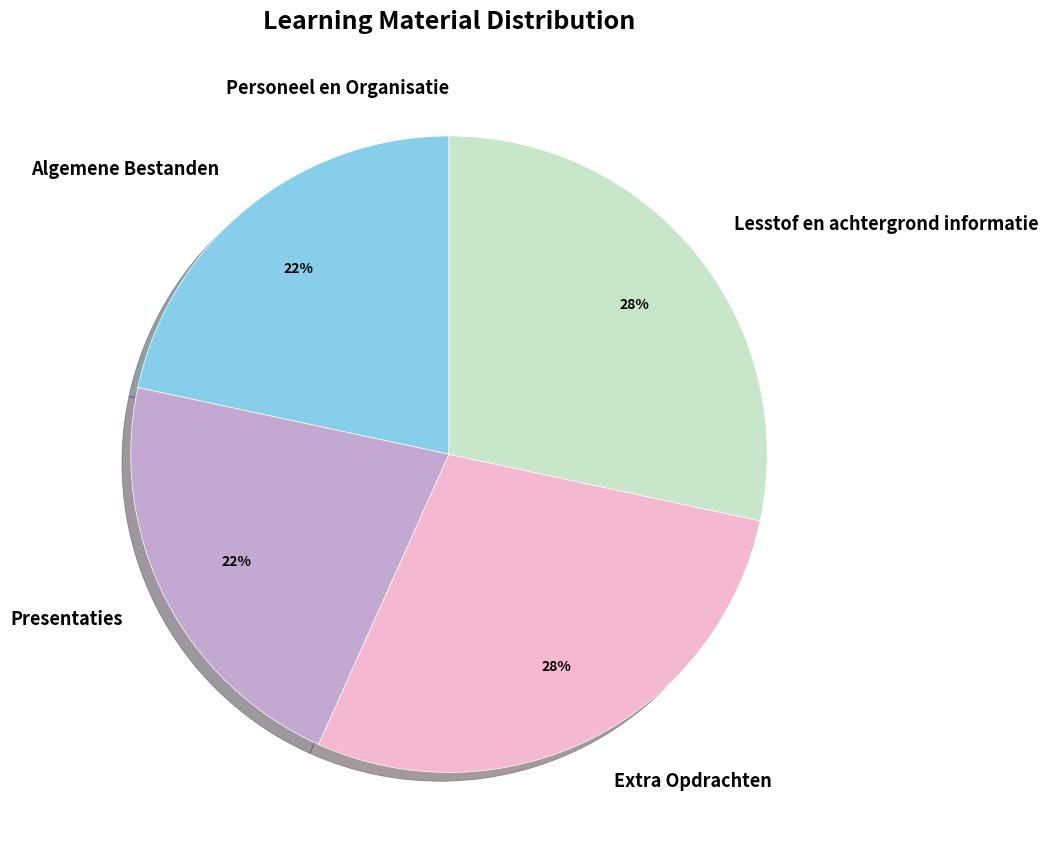

To the nearest percent, what is the difference between the largest and smallest slice percentages?

28%